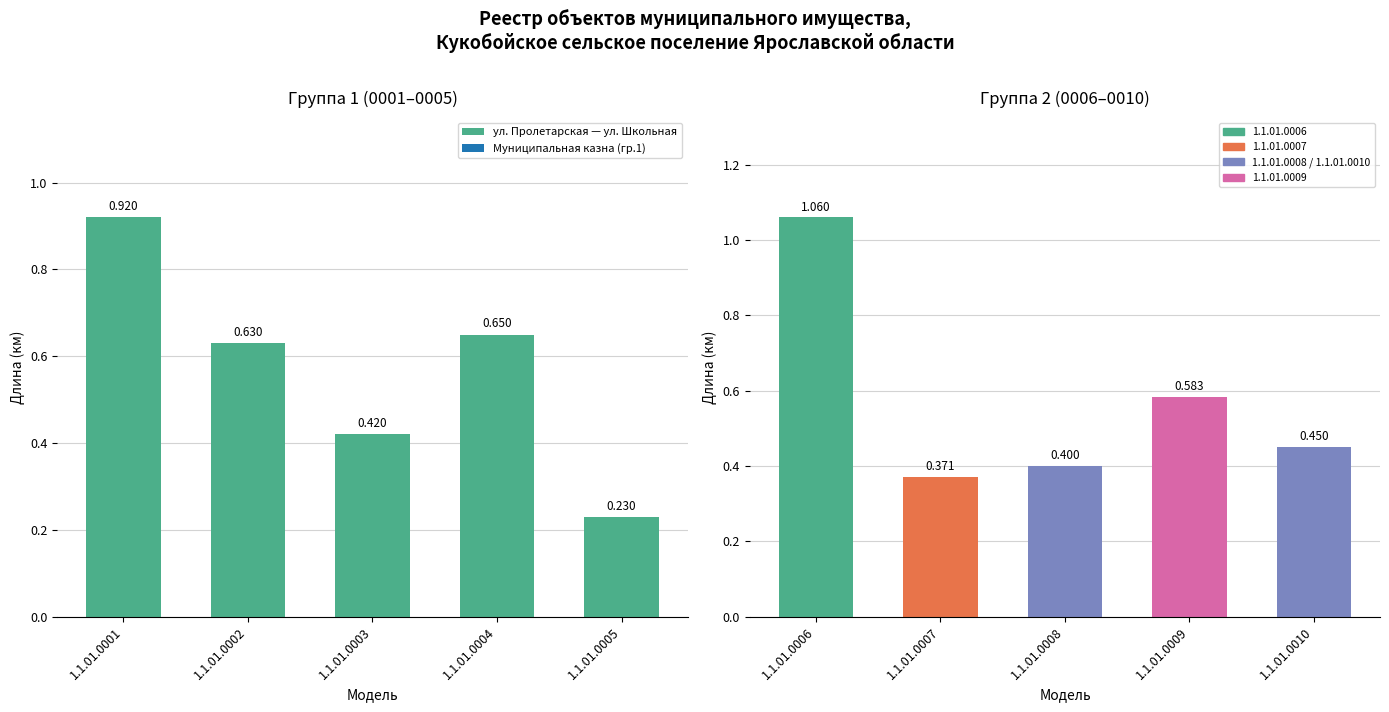

What is the value of the 4th bar from the left?

0.7